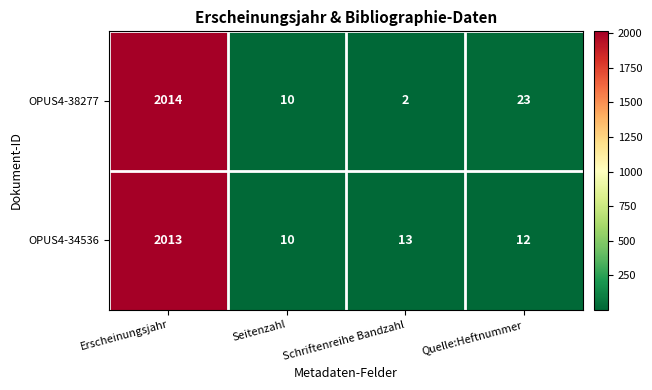

List the labels in order of OPUS4-38277 value, smallest first.

Schriftenreihe Bandzahl, Seitenzahl, Quelle:Heftnummer, Erscheinungsjahr